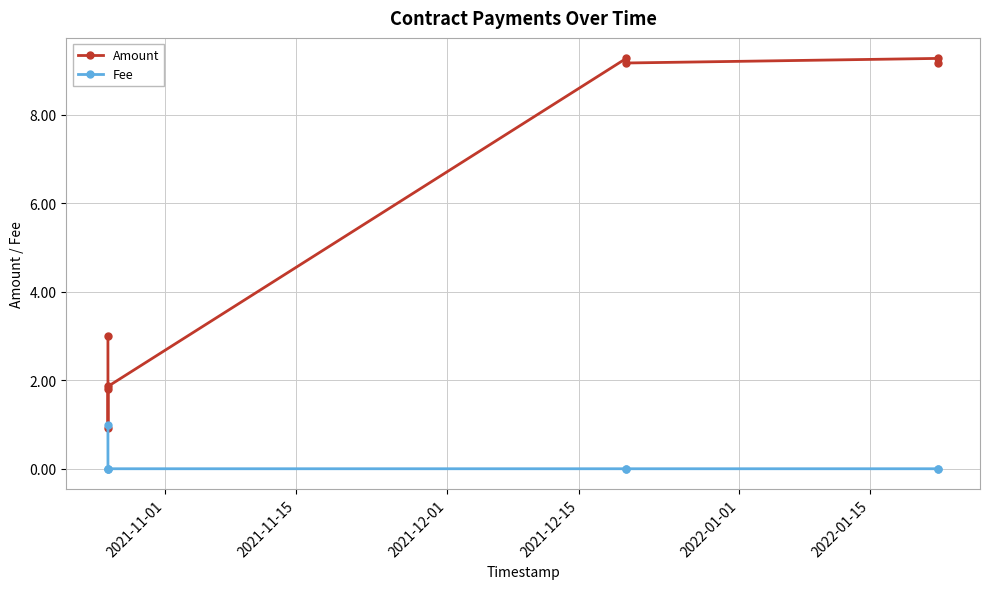

List the series in order of their peak value, lowest first.

Fee, Amount